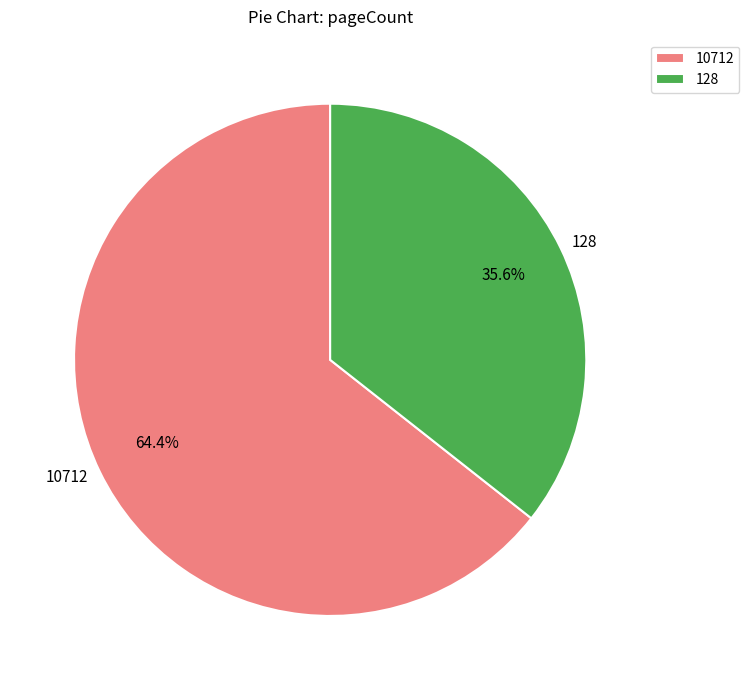

Is there any slice that represents more than half of the pie?

Yes